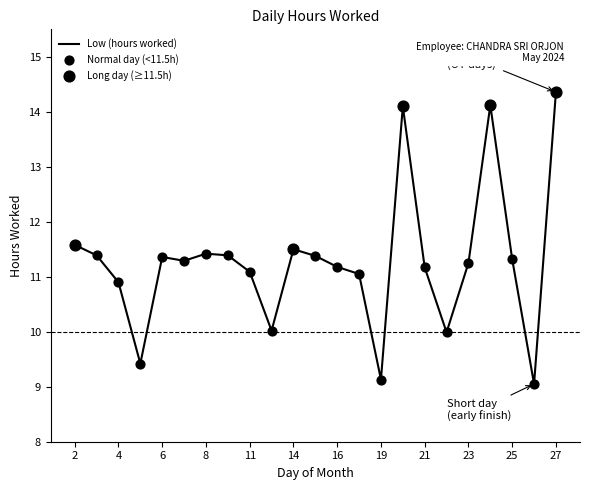

Which series reaches the maximum Y coordinate?

Low (hours worked)